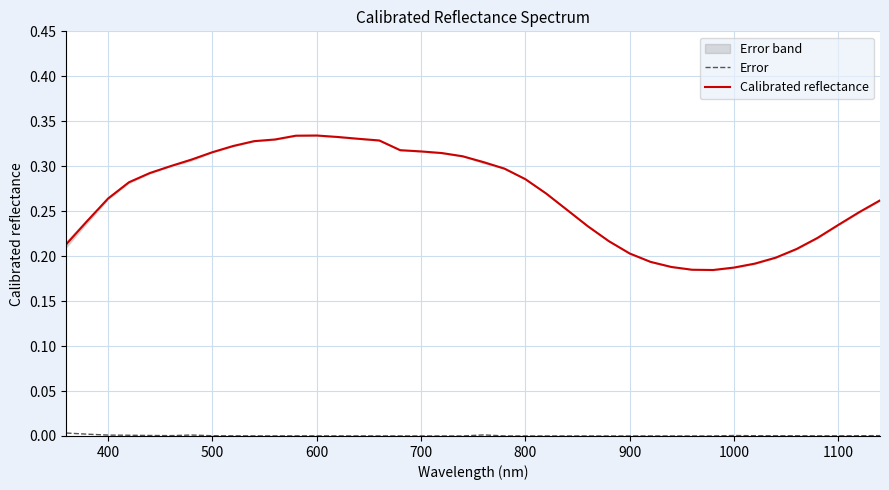

How many interior local valleys does the Calibrated reflectance series have?

1